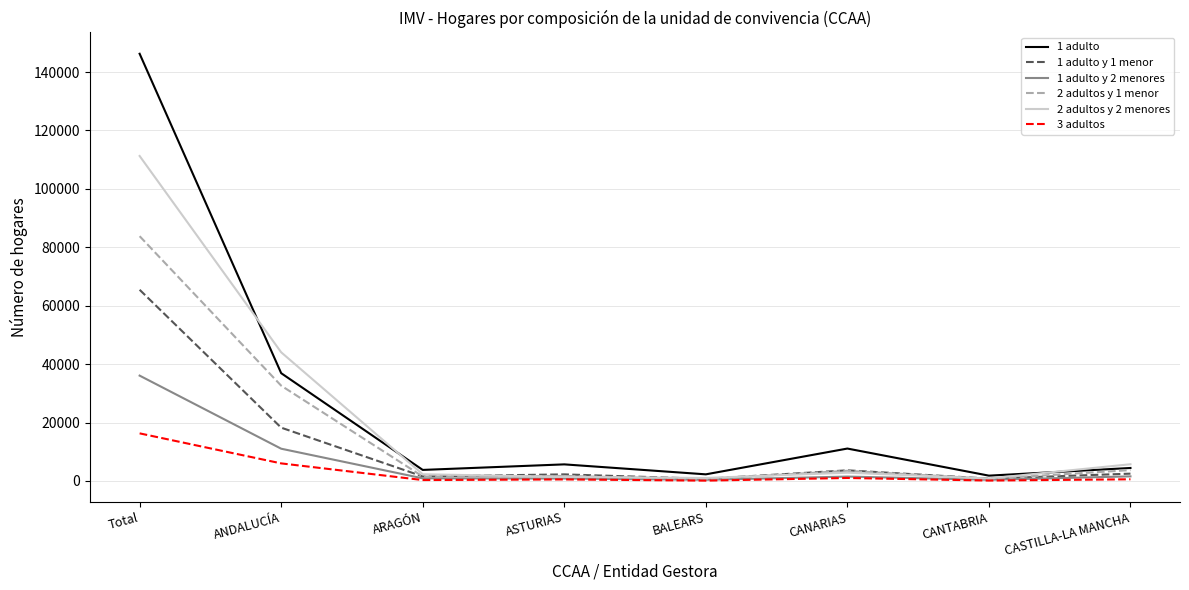

Which series has the largest total across all categories?

1 adulto